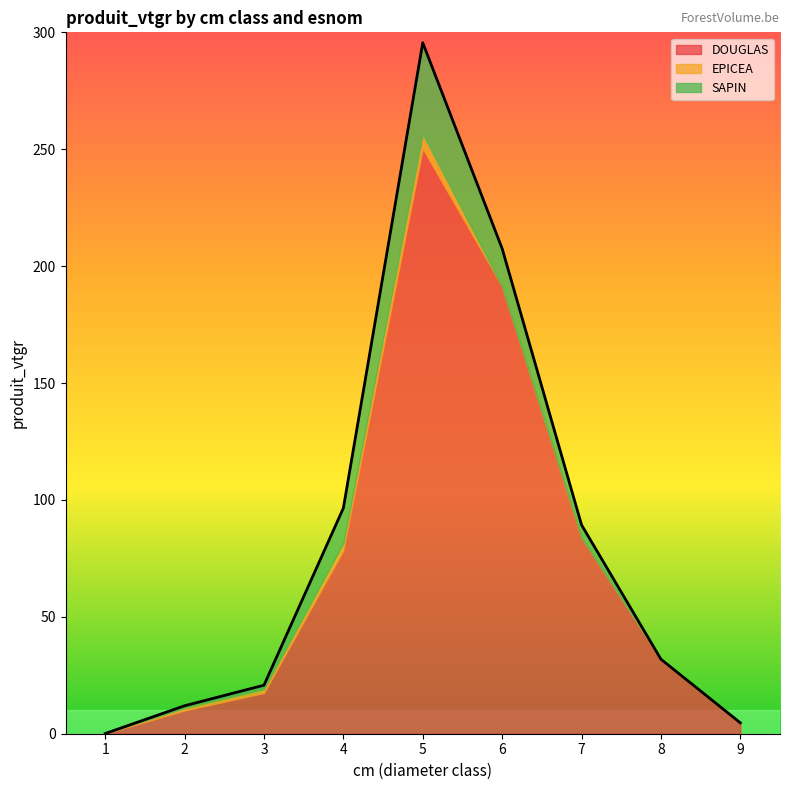

How many data points in SAPIN are above 1?

5